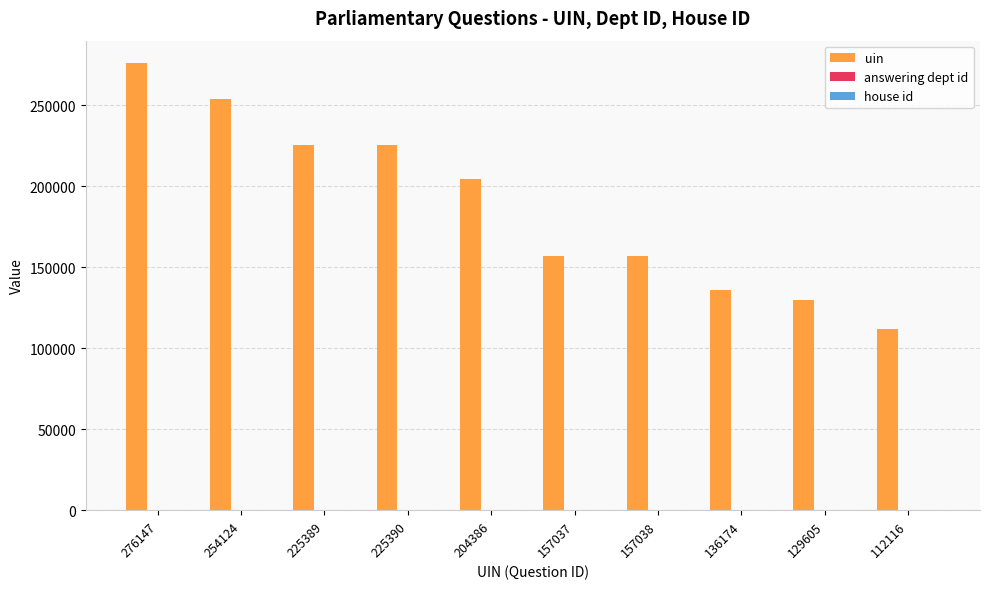

The value of uin at 129605 is 31117. True or false?

False